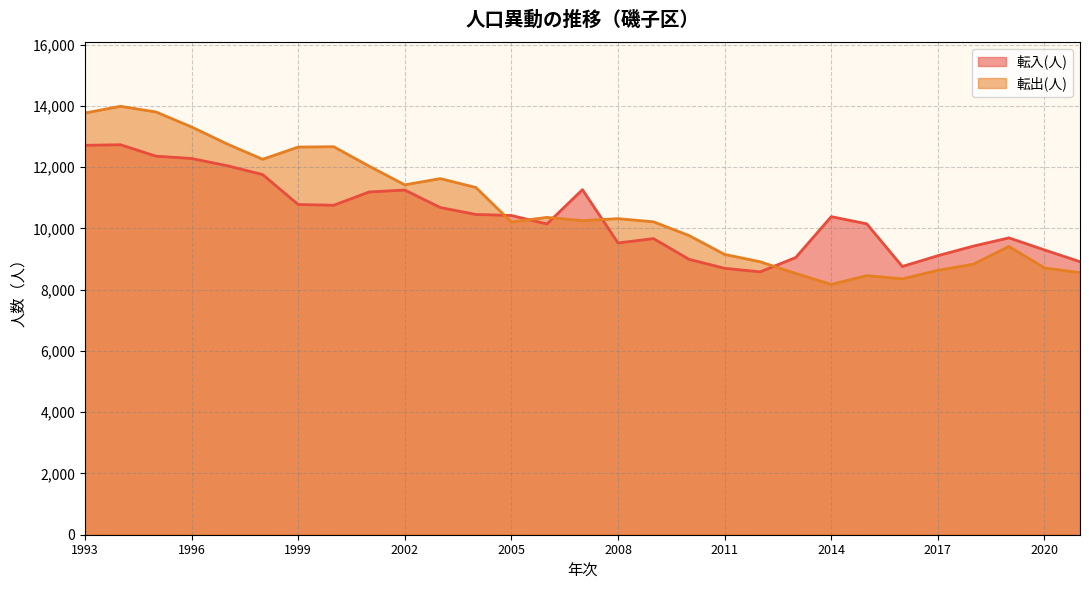

How many intersections are there between 転入(人) and 転出(人)?

5